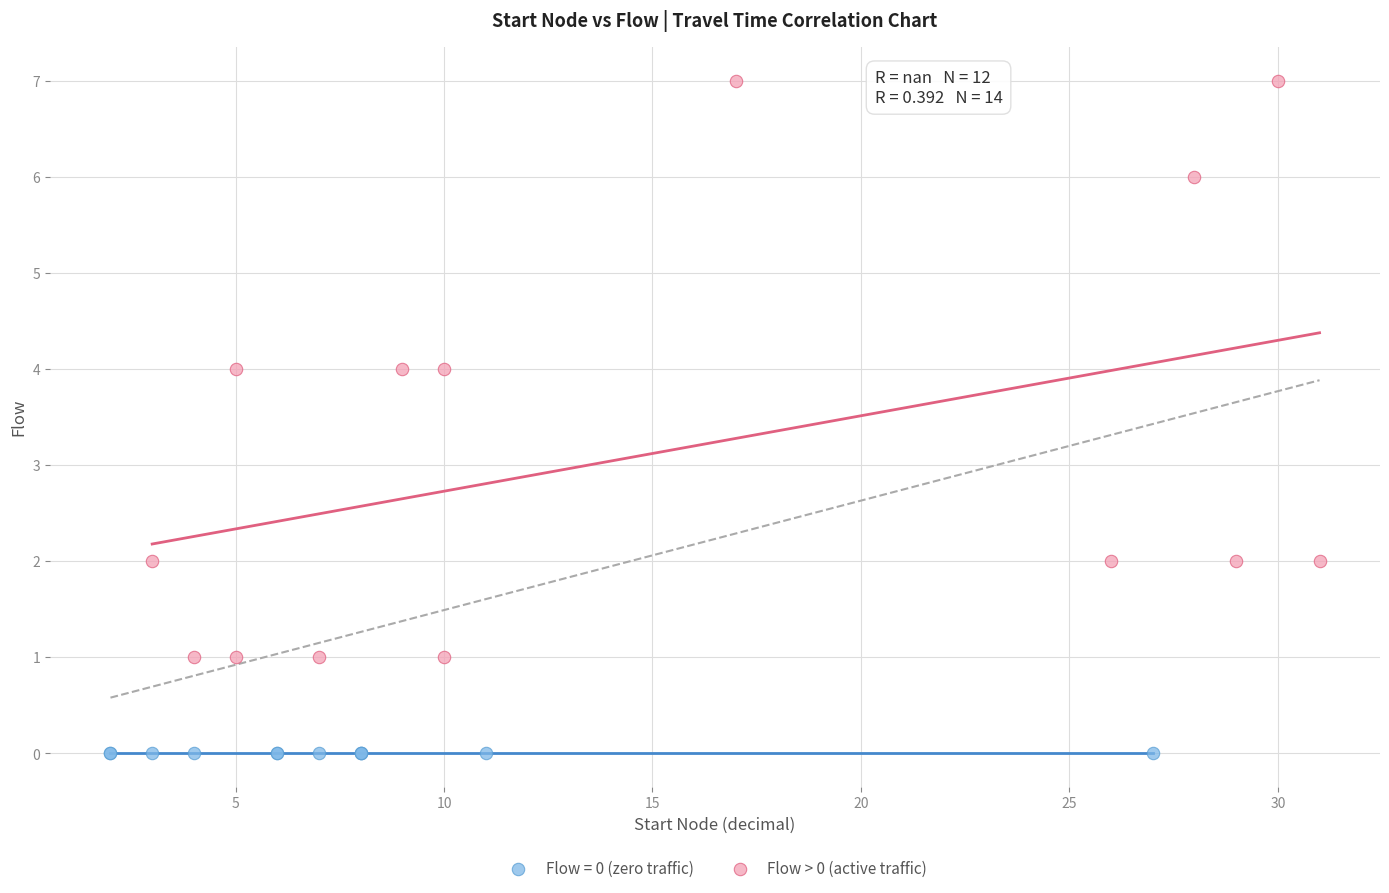

Which series reaches the minimum Y coordinate?

Flow = 0 (zero traffic)